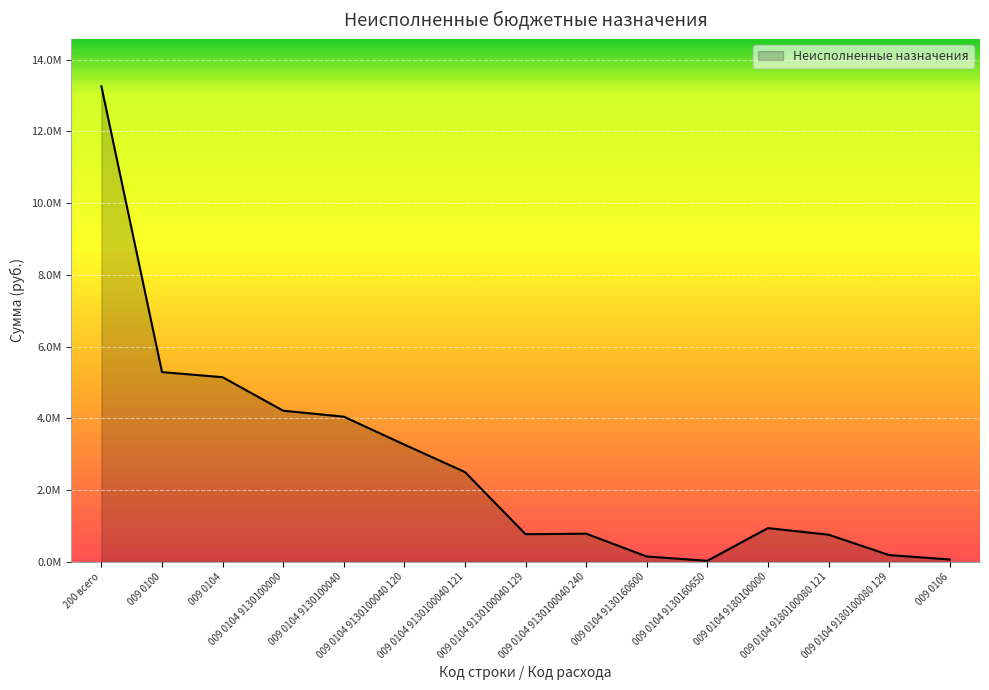

What is the difference between the values at 009 0104 9130160650 and 009 0106?

36819.6